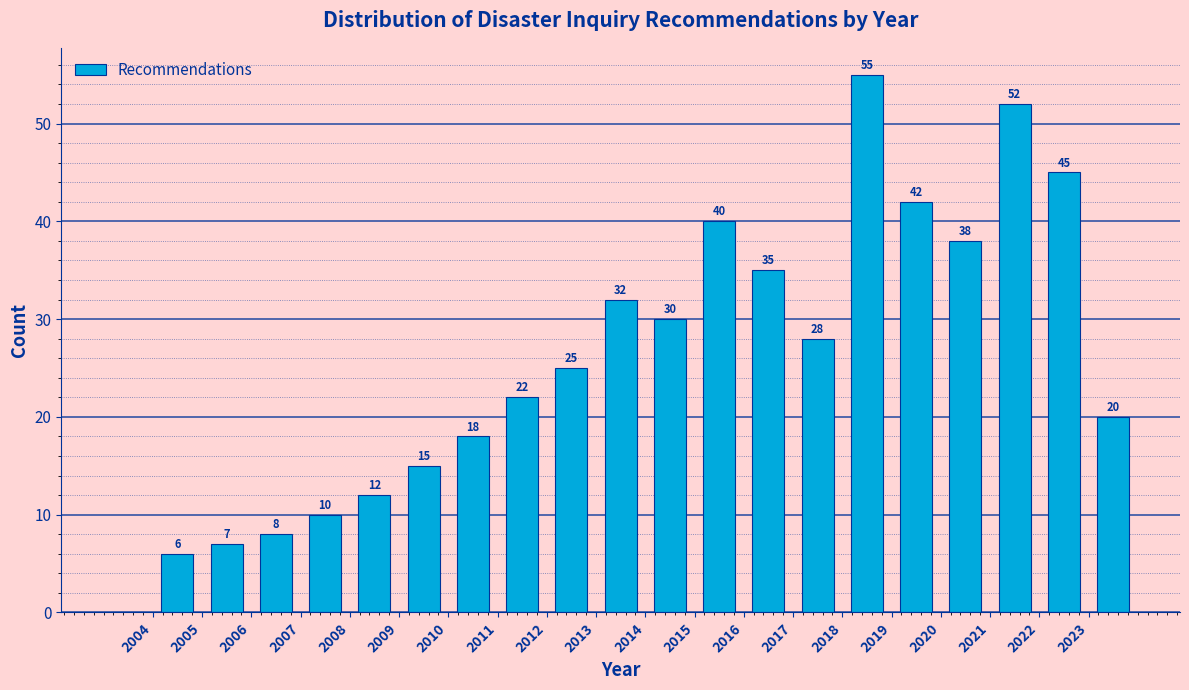

Which range on the x-axis has the tallest bar?

2018 to 2019